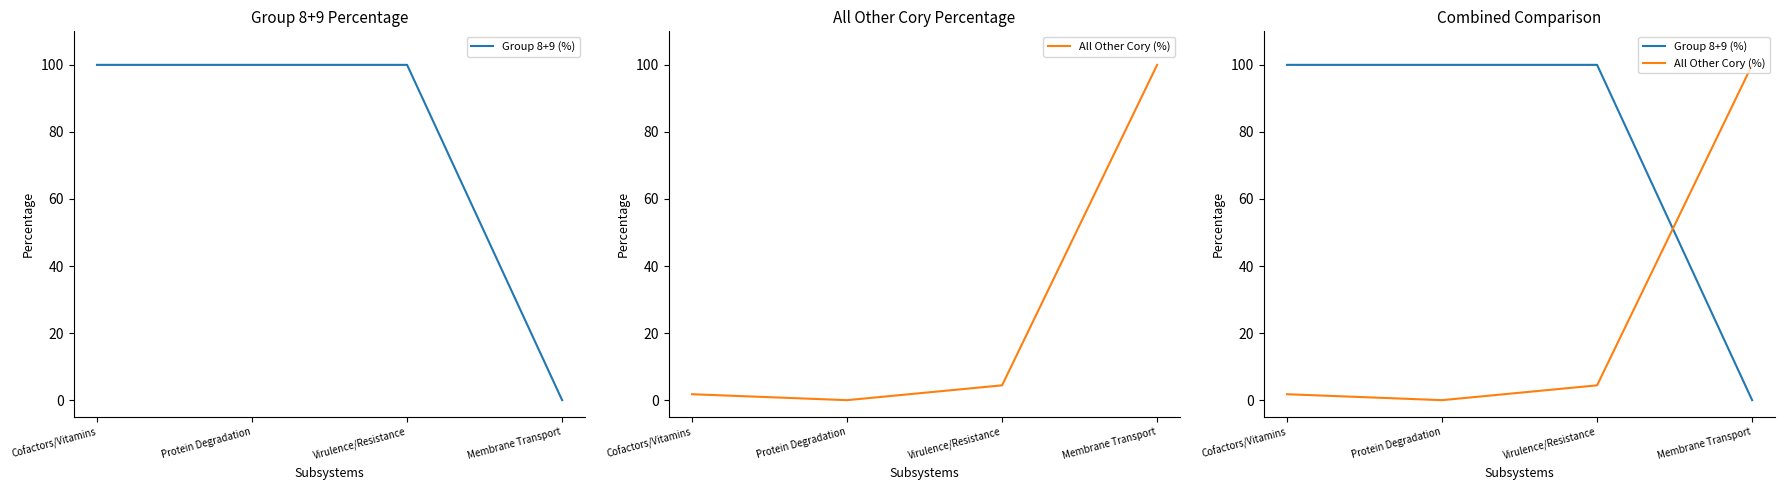

At which category does All Other Cory (%) reach its first local valley?

Protein Degradation